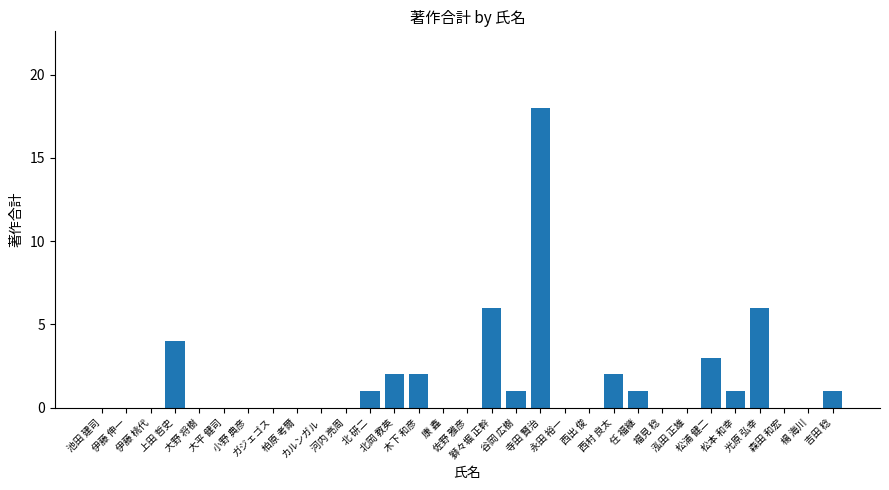

What is the difference between the values at 木下 和彦 and 池田 建司?

2